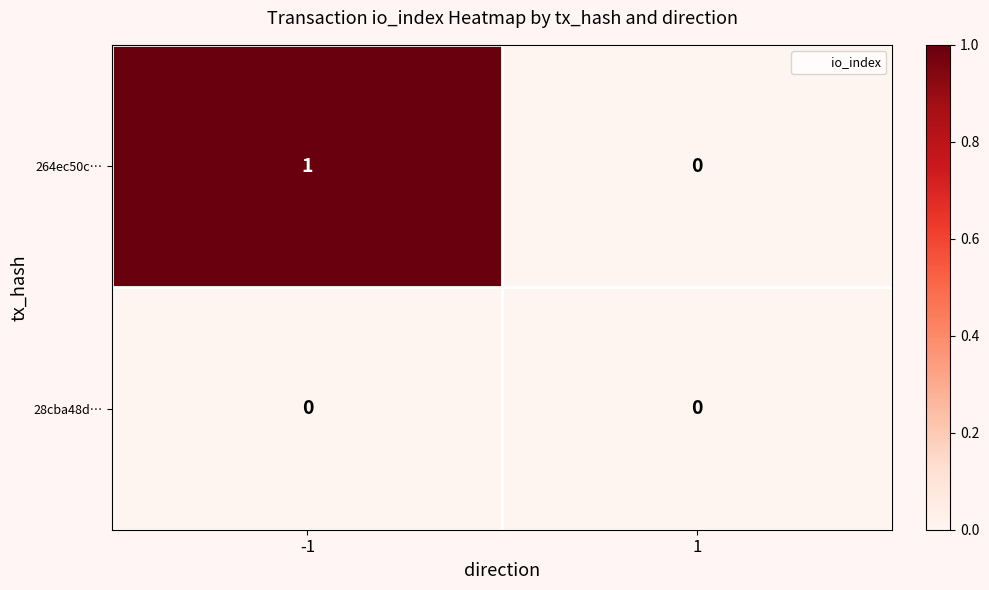

Count the number of data series in this chart.

2